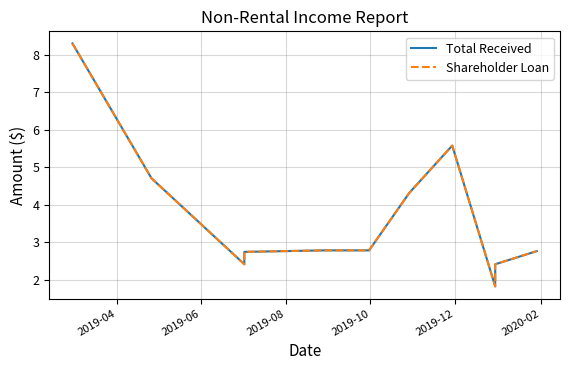

What is the average value of the Shareholder Loan series?

3.7